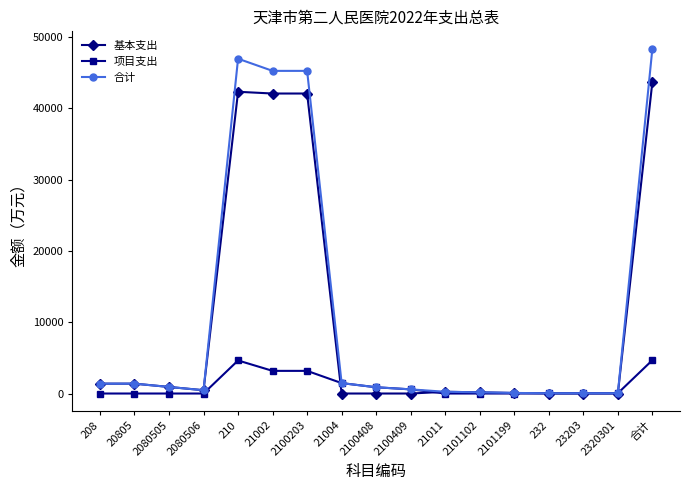

True or false: 合计 has a value of 9869.3 at 合计.

False